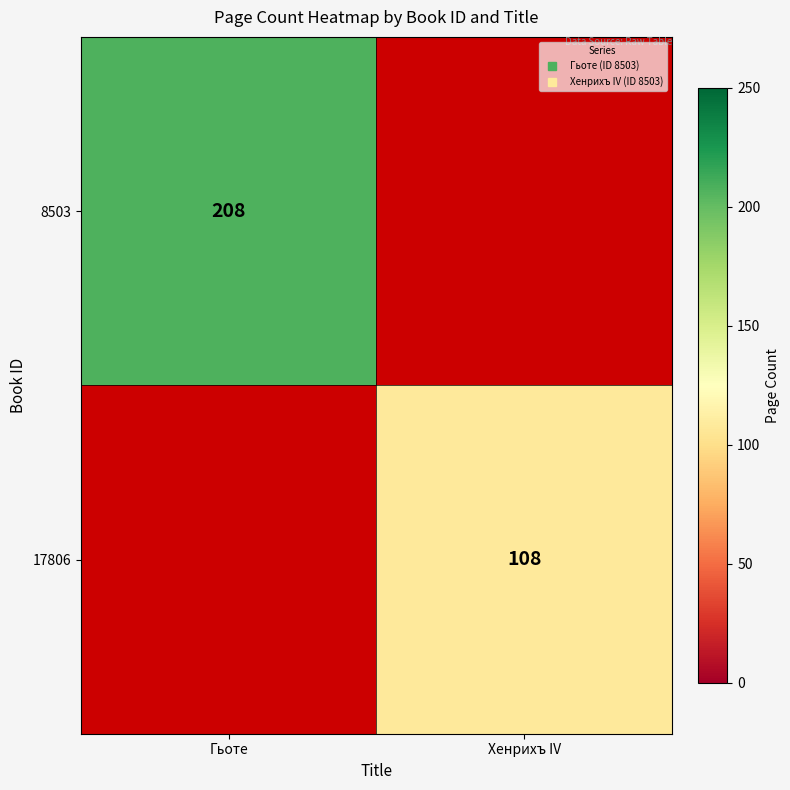

How many distinct data groups are displayed?

2